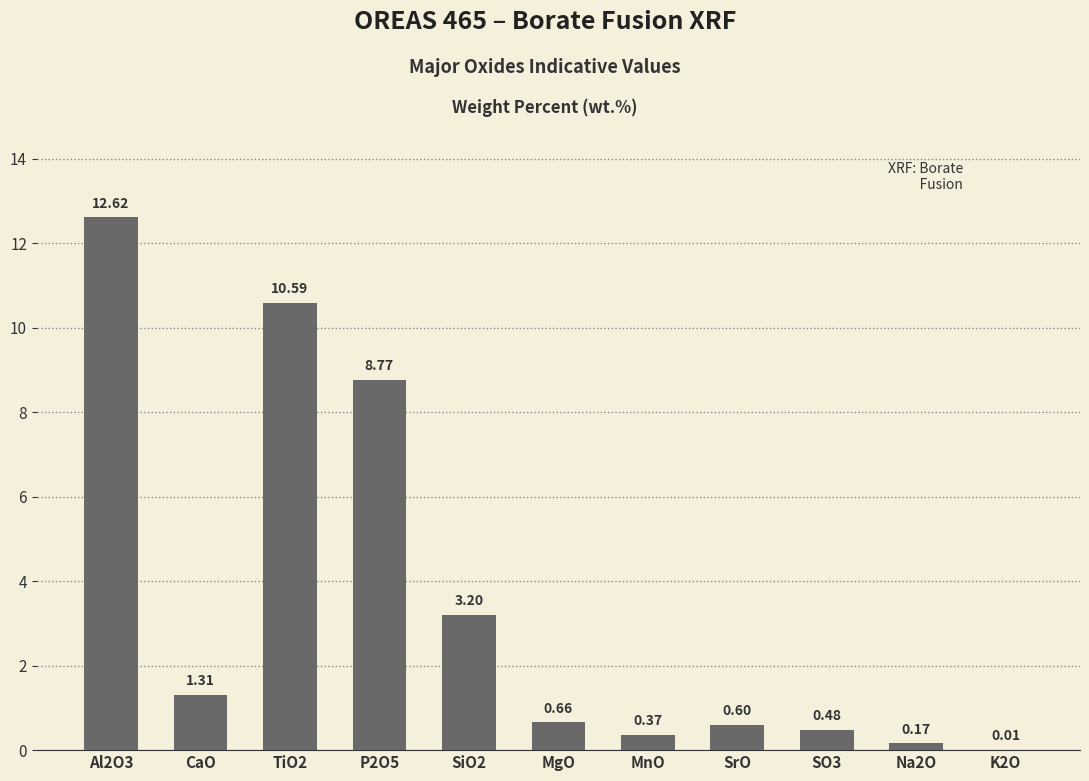

Between MnO and Al2O3, which is larger?

Al2O3